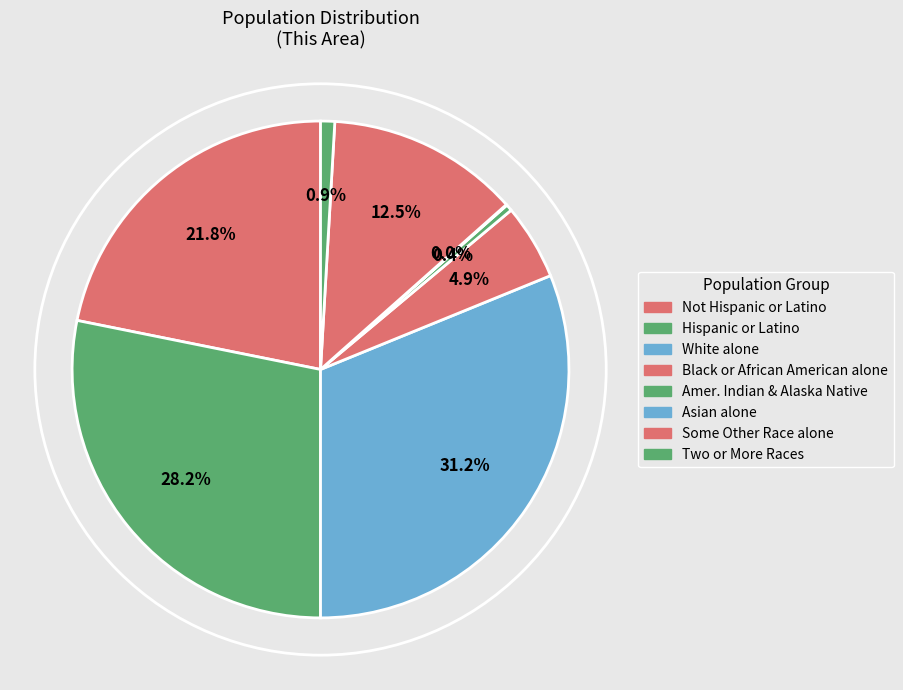

What is the smallest slice in the pie chart?

Asian alone